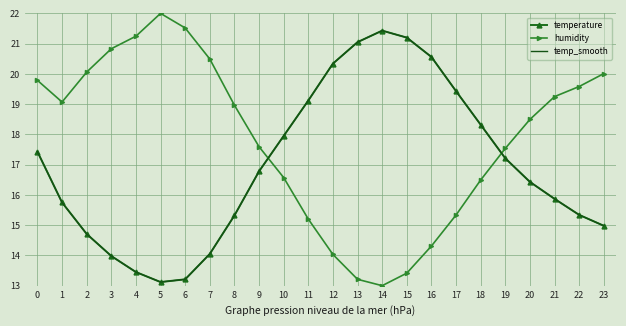

How many data points does each series have?

24